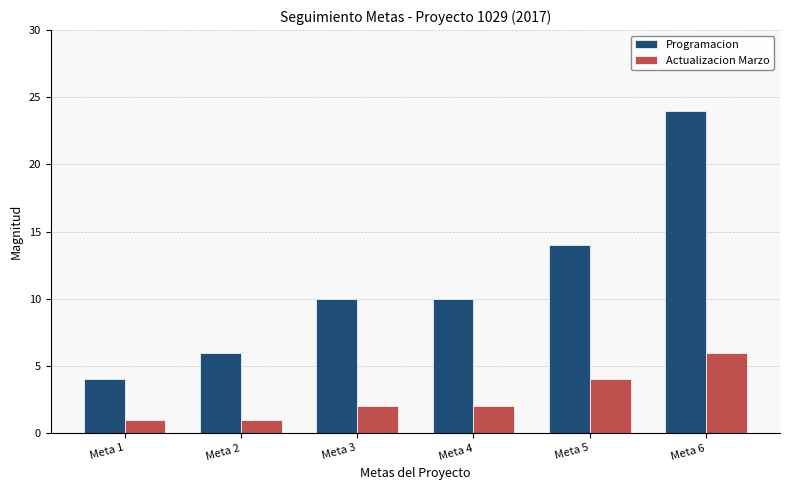

What is the sum of all Programacion values?

68